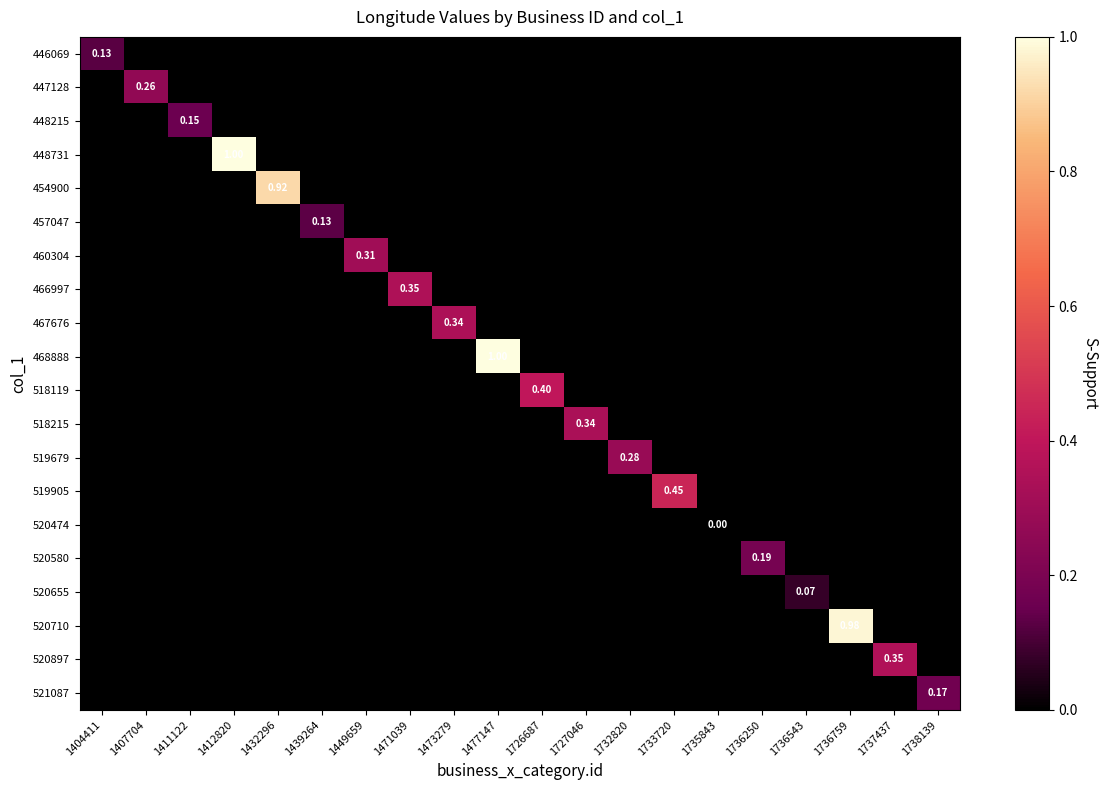

Is it true that 446069 equals -0.0 at 1736250?

False